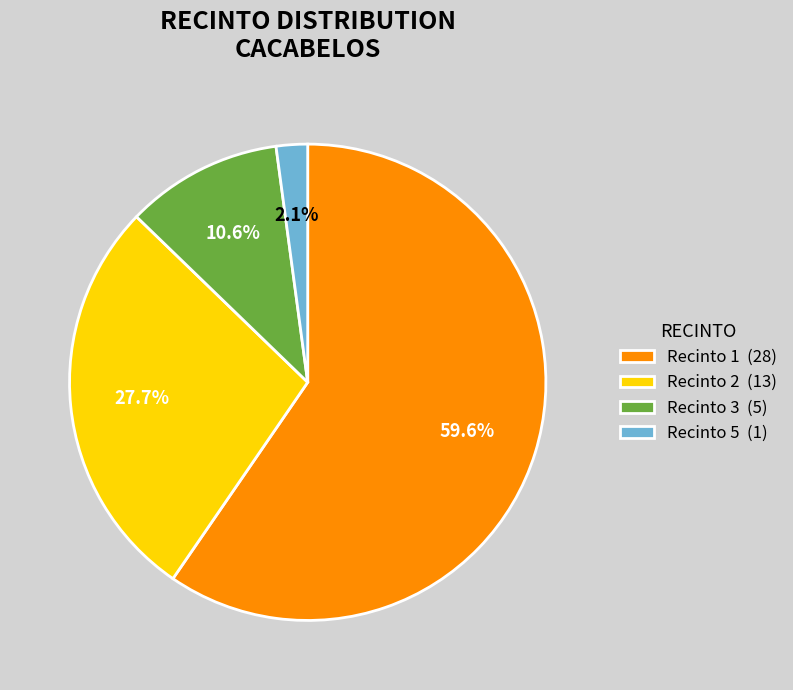

Does Recinto 1 (28) represent more than half of the total?

Yes